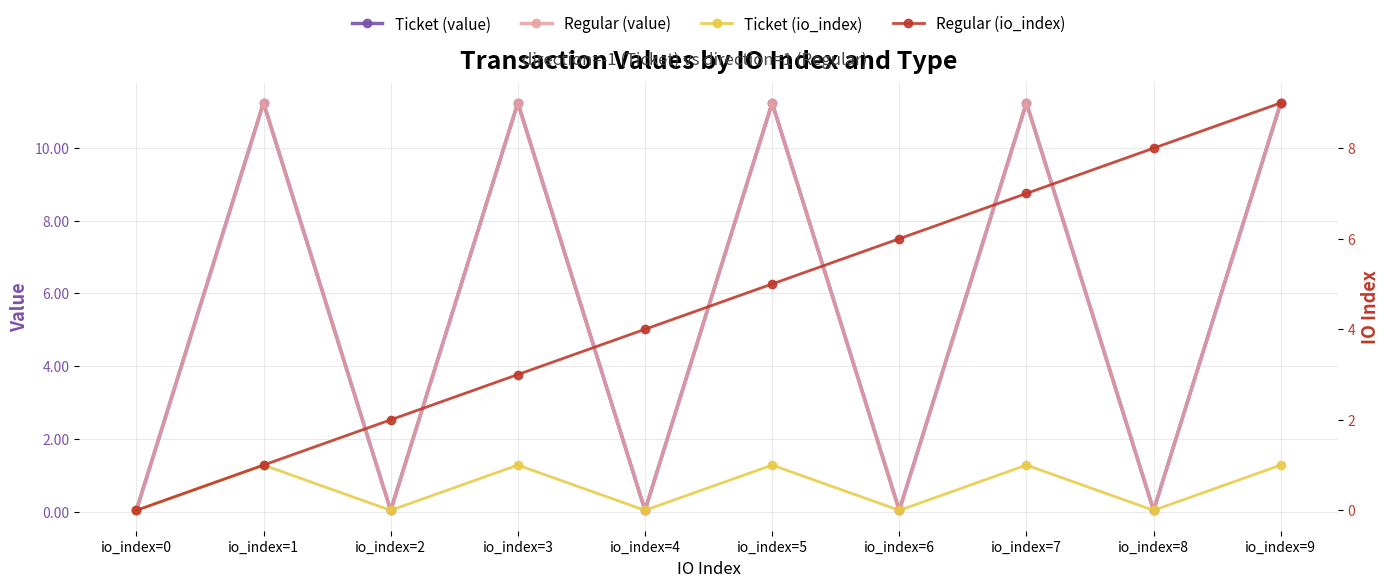

What is the maximum value shown in the chart?

11.2